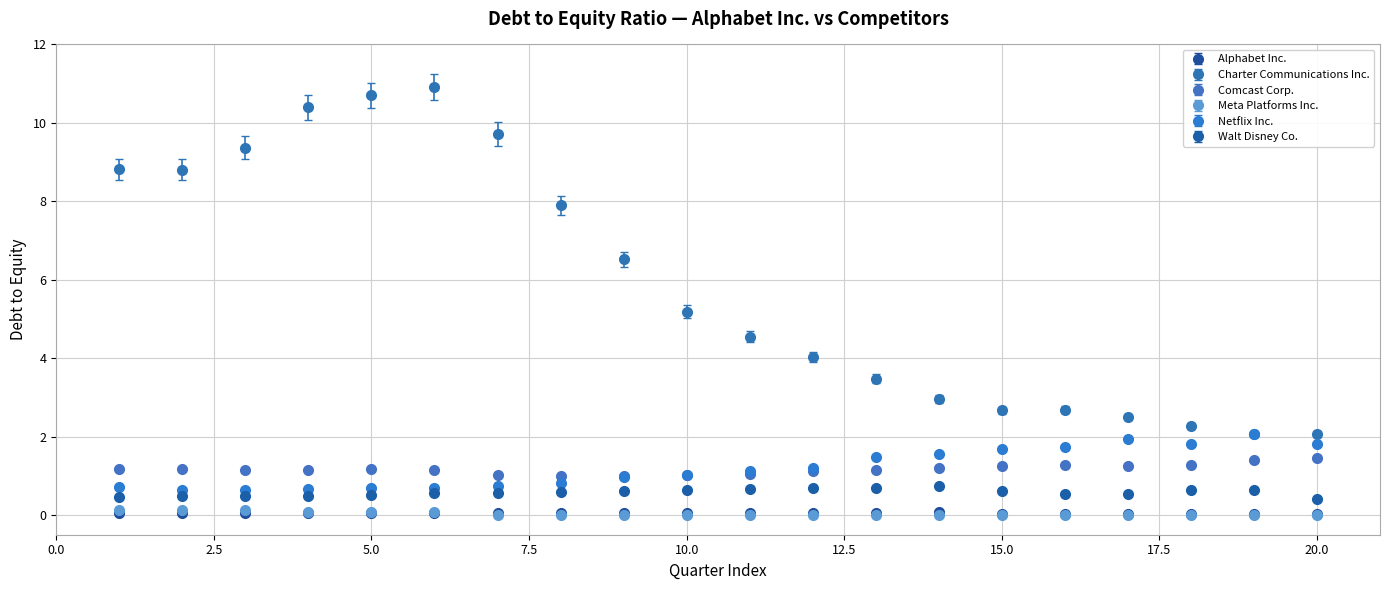

Which series has the largest range (max minus min)?

Charter Communications Inc.